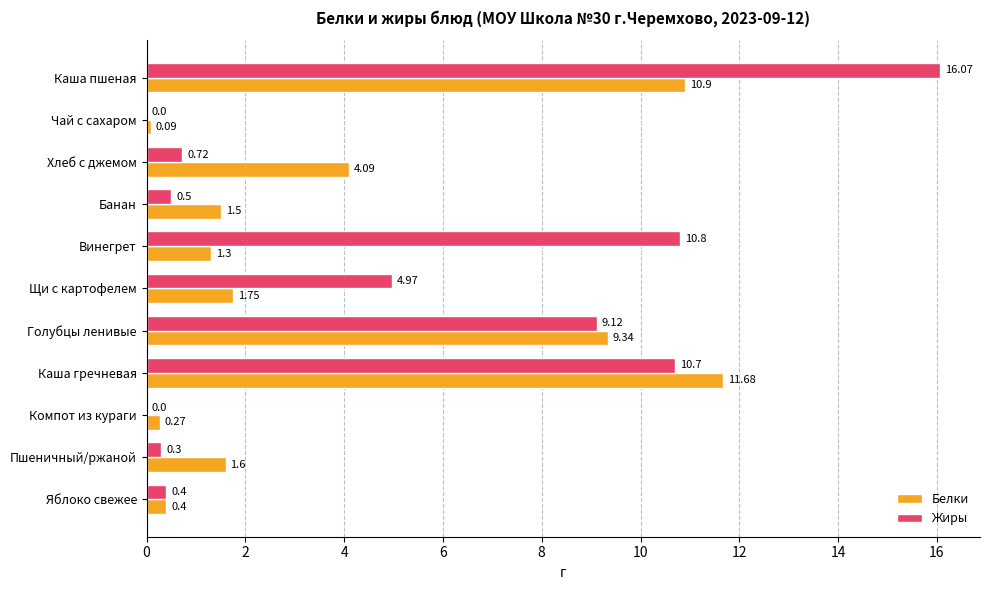

What is the sum of all Жиры values?

53.6